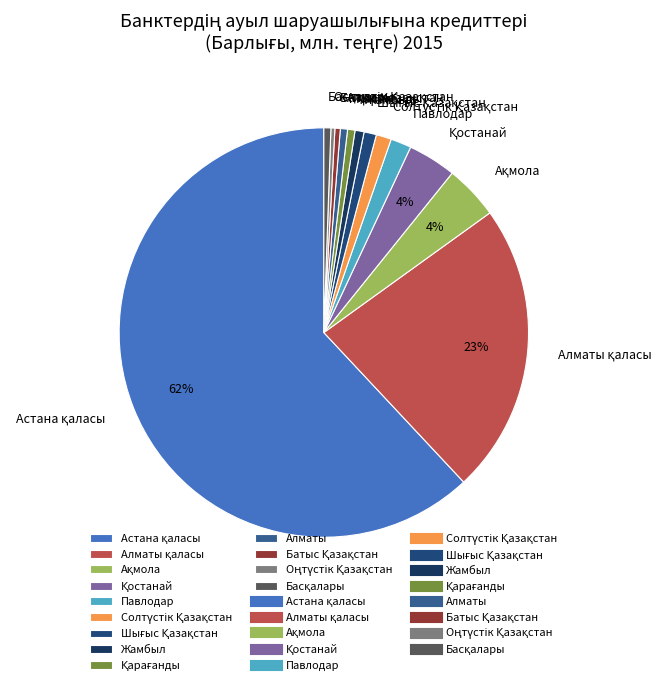

To the nearest percent, what is the average slice percentage?

8%